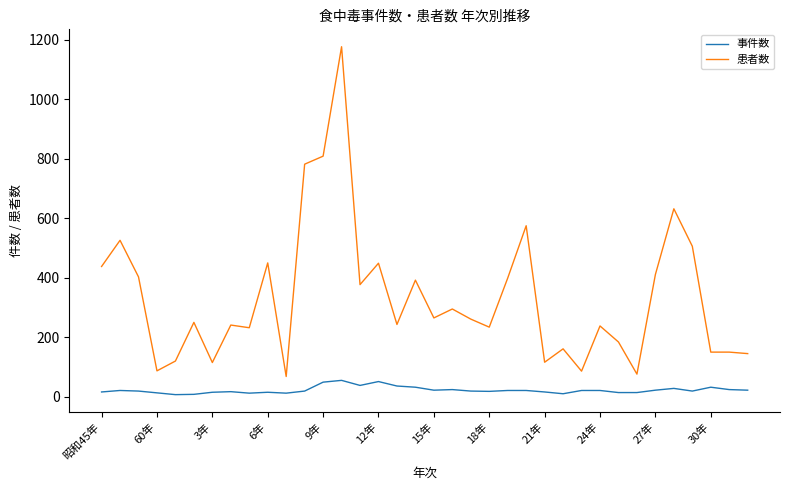

Which series has the largest total across all categories?

患者数